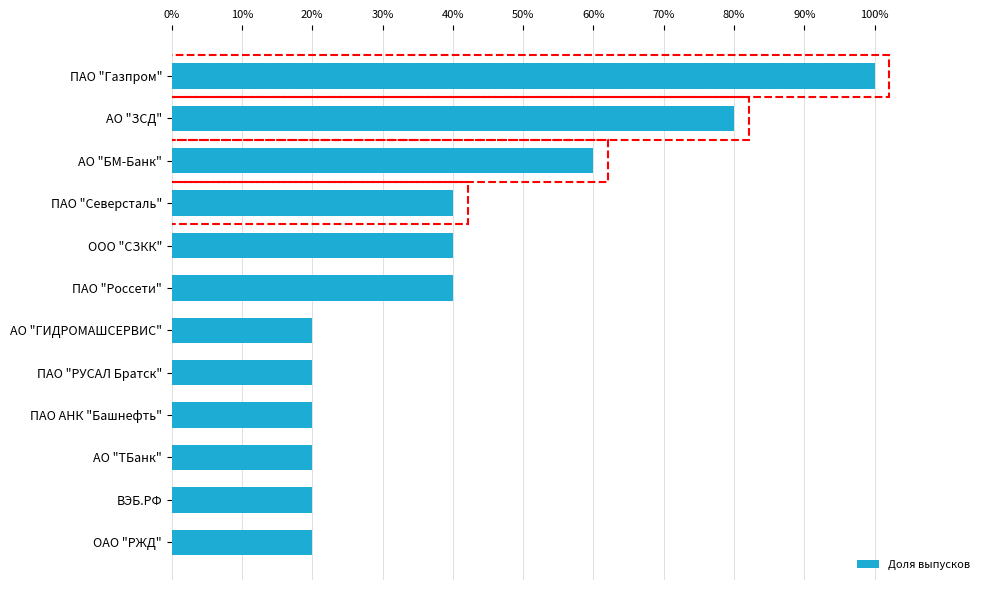

What value does the data have at ПАО "Газпром"?

100